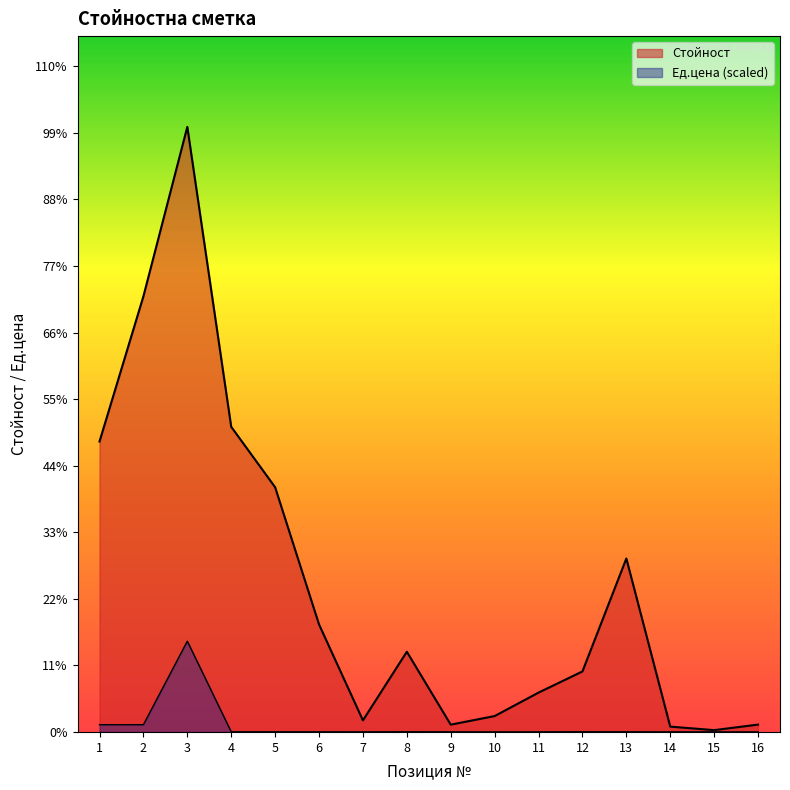

True or false: Ед.цена and Стойност cross at least once.

False